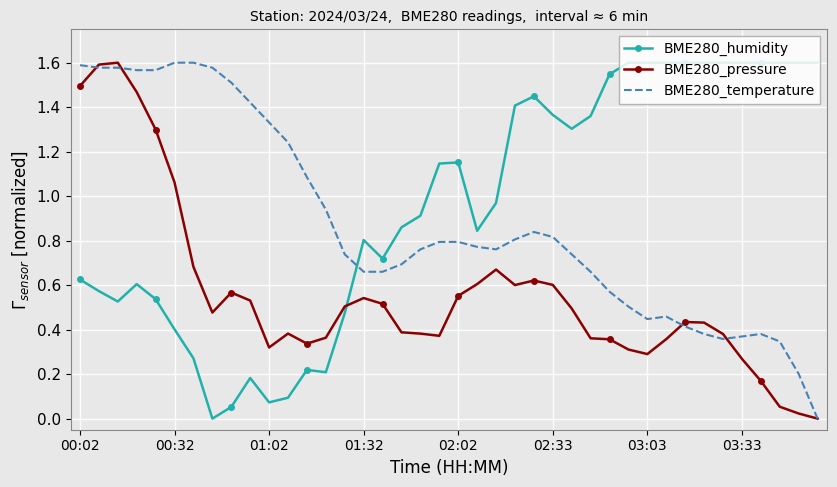

Which series has the largest total across all categories?

BME280_humidity